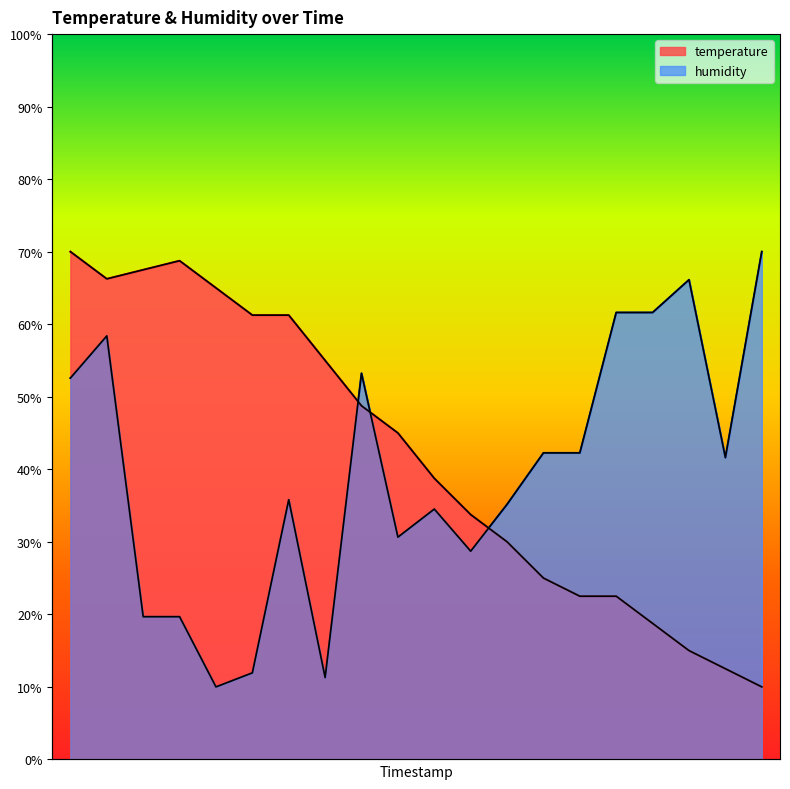

What is the difference between the maximum and second lowest values in the temperature series?

57.5